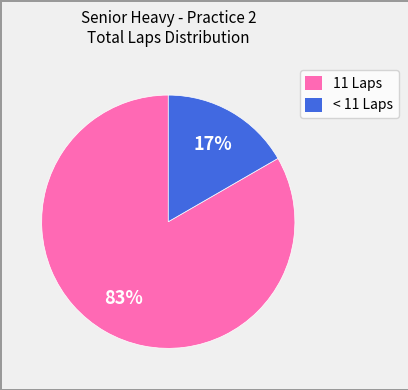

To the nearest percent, what portion does 11 Laps represent?

83%